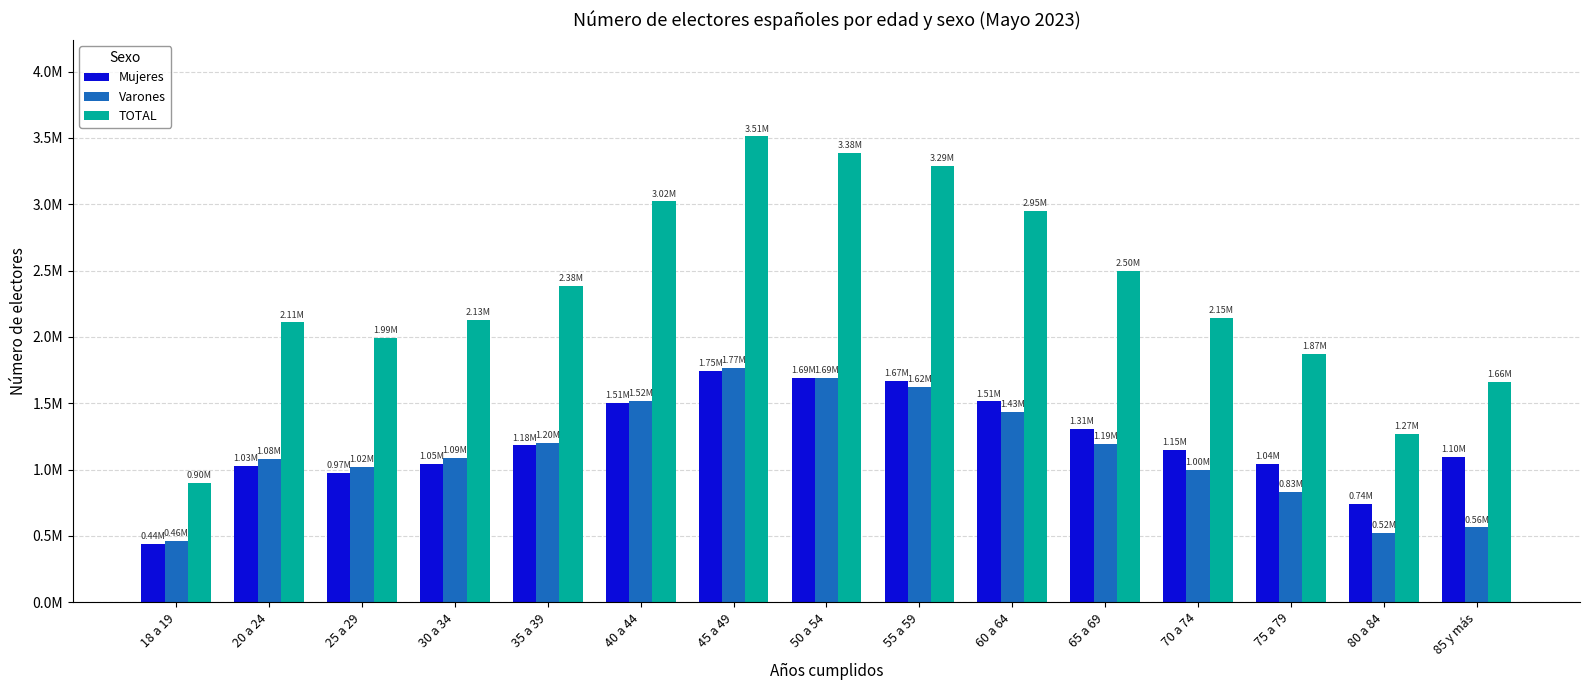

What is the difference between the Mujeres values at 18 a 19 and 30 a 34?

605397